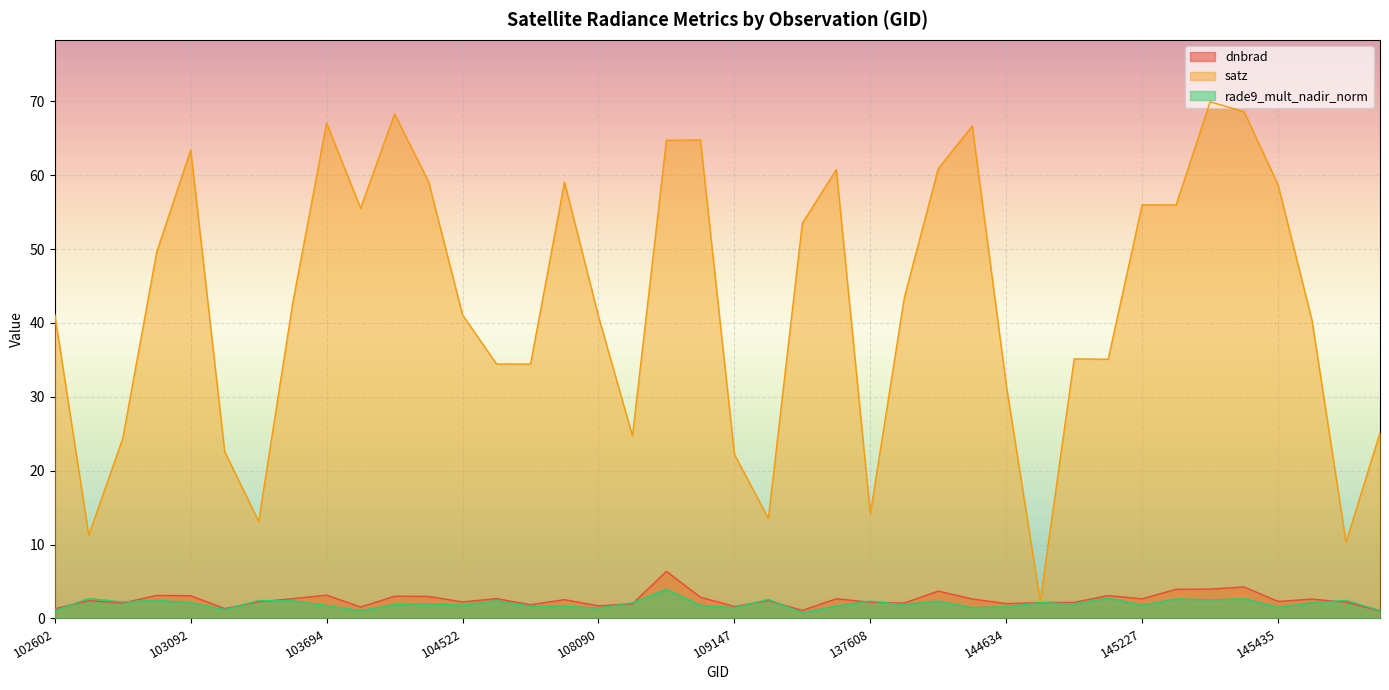

Which category has the lowest value across all series?

115692